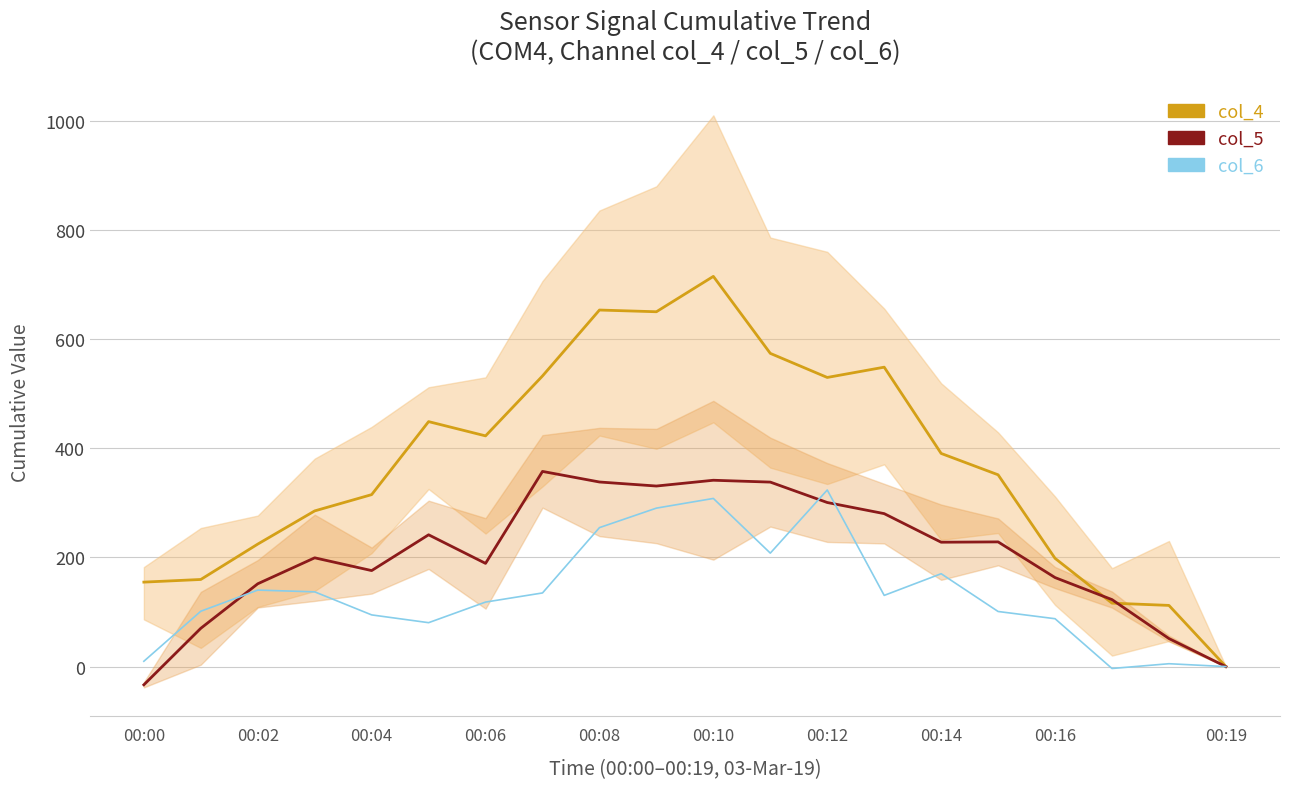

Is the value of col_6 at 00:02 greater than the value of col_5 at 00:16?

No